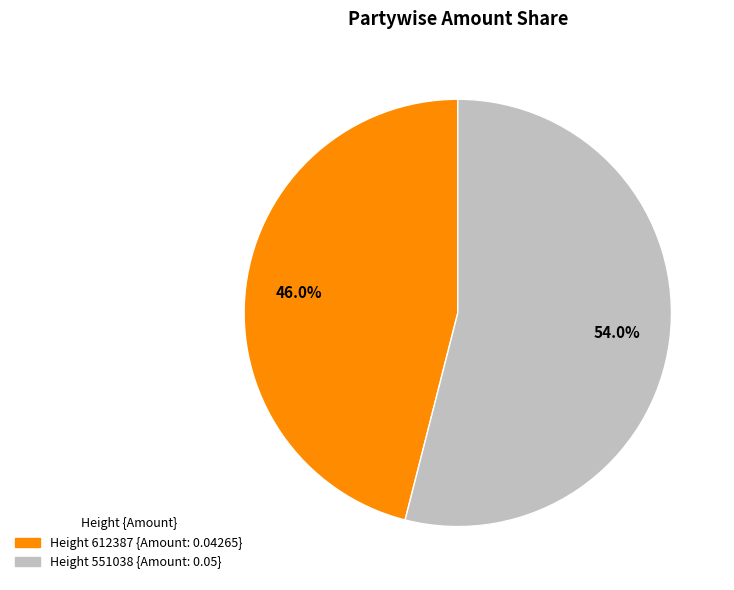

Is there any slice that represents more than half of the pie?

Yes